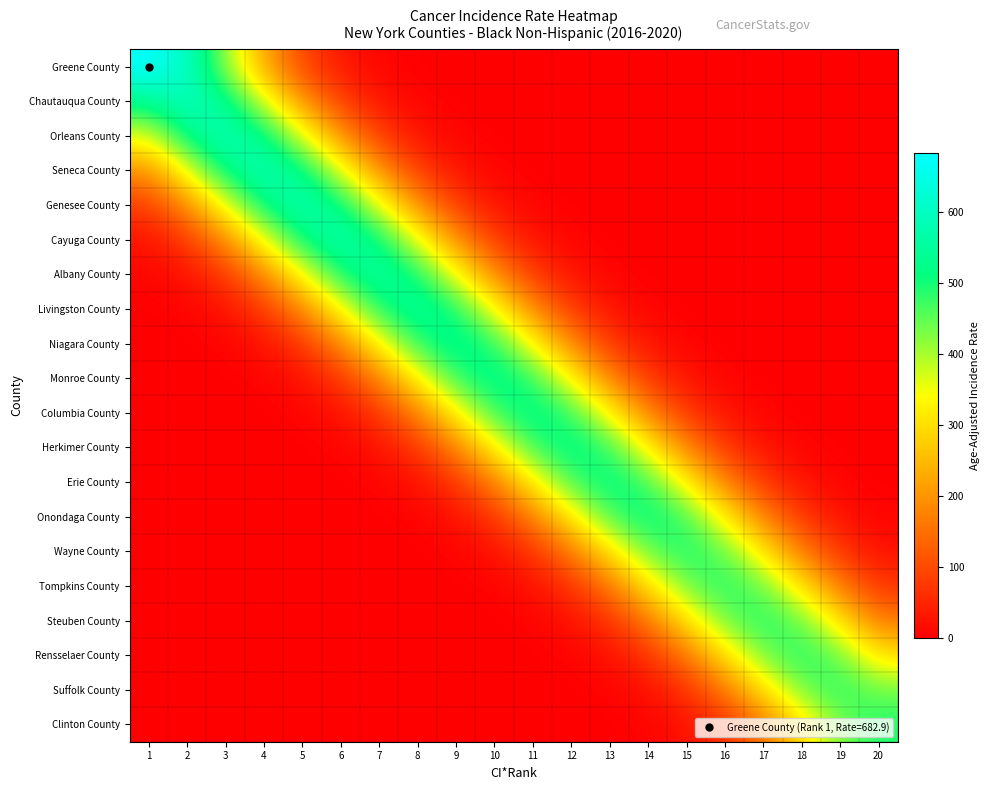

Reading right to left, list all the values displayed in this chart.

Greene County: 20=0.0	19=0.0	18=0.0	17=0.0	16=0.0	15=0.0	14=0.0	13=0.0	12=0.0	11=0.0	10=0.0	9=0.2	8=1.5	7=7.6	6=30.0	5=92.4	4=221.7	3=414.2	2=602.7	1=682.9
Chautauqua County: 20=0.0	19=0.0	18=0.0	17=0.0	16=0.0	15=0.0	14=0.0	13=0.0	12=0.0	11=0.0	10=0.2	9=1.3	8=6.7	7=26.7	6=82.2	5=197.2	4=368.3	3=535.9	2=607.3	1=535.9
Orleans County: 20=0.0	19=0.0	18=0.0	17=0.0	16=0.0	15=0.0	14=0.0	13=0.0	12=0.0	11=0.2	10=1.3	9=6.6	8=26.2	7=80.8	6=193.8	5=362.0	4=526.8	3=596.9	2=526.8	1=362.0
Seneca County: 20=0.0	19=0.0	18=0.0	17=0.0	16=0.0	15=0.0	14=0.0	13=0.0	12=0.2	11=1.3	10=6.6	9=26.1	8=80.5	7=193.0	6=360.6	5=524.6	4=594.5	3=524.6	2=360.6	1=193.0
Genesee County: 20=0.0	19=0.0	18=0.0	17=0.0	16=0.0	15=0.0	14=0.0	13=0.2	12=1.3	11=6.5	10=25.9	9=79.6	8=191.0	7=356.9	6=519.3	5=588.4	4=519.3	3=356.9	2=191.0	1=79.6
Cayuga County: 20=0.0	19=0.0	18=0.0	17=0.0	16=0.0	15=0.0	14=0.2	13=1.3	12=6.5	11=25.7	10=79.1	9=189.7	8=354.3	7=515.6	6=584.2	5=515.6	4=354.3	3=189.7	2=79.1	1=25.7
Albany County: 20=0.0	19=0.0	18=0.0	17=0.0	16=0.0	15=0.2	14=1.2	13=6.3	12=25.0	11=76.9	10=184.5	9=344.7	8=501.5	7=568.3	6=501.5	5=344.7	4=184.5	3=76.9	2=25.0	1=6.3
Livingston County: 20=0.0	19=0.0	18=0.0	17=0.0	16=0.2	15=1.2	14=6.2	13=24.7	12=76.1	11=182.5	10=340.9	9=496.0	8=562.0	7=496.0	6=340.9	5=182.5	4=76.1	3=24.7	2=6.2	1=1.2
Niagara County: 20=0.0	19=0.0	18=0.0	17=0.2	16=1.2	15=6.1	14=24.2	13=74.6	12=178.9	11=334.3	10=486.4	9=551.2	8=486.4	7=334.3	6=178.9	5=74.6	4=24.2	3=6.1	2=1.2	1=0.2
Monroe County: 20=0.0	19=0.0	18=0.2	17=1.2	16=6.0	15=23.9	14=73.7	13=176.7	12=330.1	11=480.3	10=544.3	9=480.3	8=330.1	7=176.7	6=73.7	5=23.9	4=6.0	3=1.2	2=0.2	1=0.0
Columbia County: 20=0.0	19=0.2	18=1.2	17=6.0	16=23.8	15=73.2	14=175.5	13=328.0	12=477.2	11=540.7	10=477.2	9=328.0	8=175.5	7=73.2	6=23.8	5=6.0	4=1.2	3=0.2	2=0.0	1=0.0
Herkimer County: 20=0.2	19=1.2	18=6.0	17=23.6	16=72.8	15=174.7	14=326.4	13=475.0	12=538.2	11=475.0	10=326.4	9=174.7	8=72.8	7=23.6	6=6.0	5=1.2	4=0.2	3=0.0	2=0.0	1=0.0
Erie County: 20=1.2	19=5.9	18=23.3	17=71.8	16=172.3	15=321.9	14=468.3	13=530.7	12=468.3	11=321.9	10=172.3	9=71.8	8=23.3	7=5.9	6=1.2	5=0.2	4=0.0	3=0.0	2=0.0	1=0.0
Onondaga County: 20=5.9	19=23.2	18=71.5	17=171.4	16=320.2	15=466.0	14=528.0	13=466.0	12=320.2	11=171.4	10=71.5	9=23.2	8=5.9	7=1.2	6=0.2	5=0.0	4=0.0	3=0.0	2=0.0	1=0.0
Wayne County: 20=22.1	19=68.1	18=163.4	17=305.2	16=444.1	15=503.2	14=444.1	13=305.2	12=163.4	11=68.1	10=22.1	9=5.6	8=1.1	7=0.2	6=0.0	5=0.0	4=0.0	3=0.0	2=0.0	1=0.0
Tompkins County: 20=67.4	19=161.7	18=302.2	17=439.7	16=498.2	15=439.7	14=302.2	13=161.7	12=67.4	11=21.9	10=5.5	9=1.1	8=0.2	7=0.0	6=0.0	5=0.0	4=0.0	3=0.0	2=0.0	1=0.0
Steuben County: 20=161.7	19=302.2	18=439.7	17=498.2	16=439.7	15=302.2	14=161.7	13=67.4	12=21.9	11=5.5	10=1.1	9=0.2	8=0.0	7=0.0	6=0.0	5=0.0	4=0.0	3=0.0	2=0.0	1=0.0
Rensselaer County: 20=300.9	19=437.8	18=496.1	17=437.8	16=300.9	15=161.1	14=67.1	13=21.8	12=5.5	11=1.1	10=0.2	9=0.0	8=0.0	7=0.0	6=0.0	5=0.0	4=0.0	3=0.0	2=0.0	1=0.0
Suffolk County: 20=437.4	19=495.6	18=437.4	17=300.6	16=160.9	15=67.1	14=21.8	13=5.5	12=1.1	11=0.2	10=0.0	9=0.0	8=0.0	7=0.0	6=0.0	5=0.0	4=0.0	3=0.0	2=0.0	1=0.0
Clinton County: 20=492.8	19=434.9	18=298.9	17=160.0	16=66.7	15=21.7	14=5.5	13=1.1	12=0.2	11=0.0	10=0.0	9=0.0	8=0.0	7=0.0	6=0.0	5=0.0	4=0.0	3=0.0	2=0.0	1=0.0